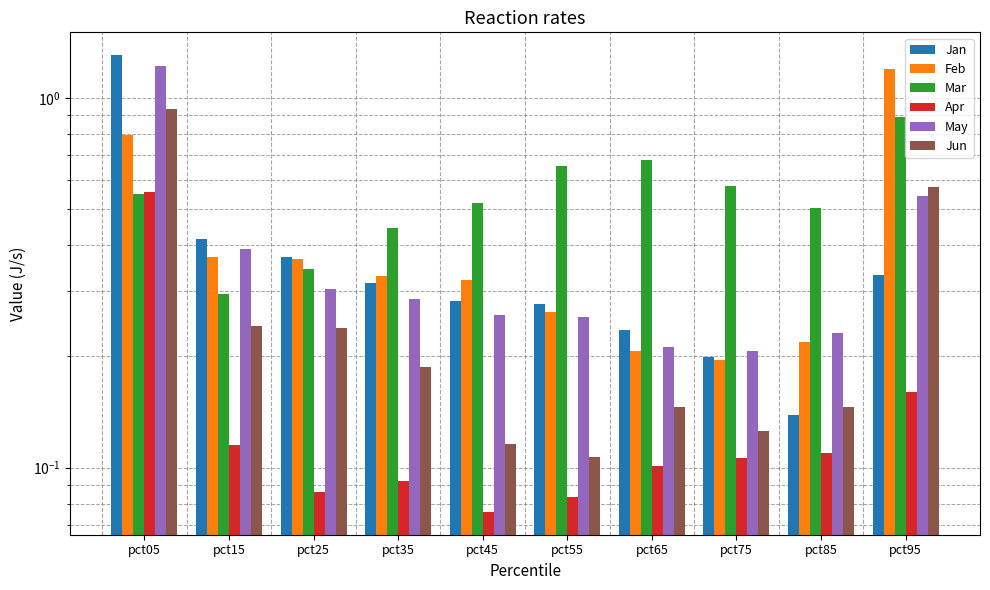

What is the difference between the Apr values at pct05 and pct95?

0.4